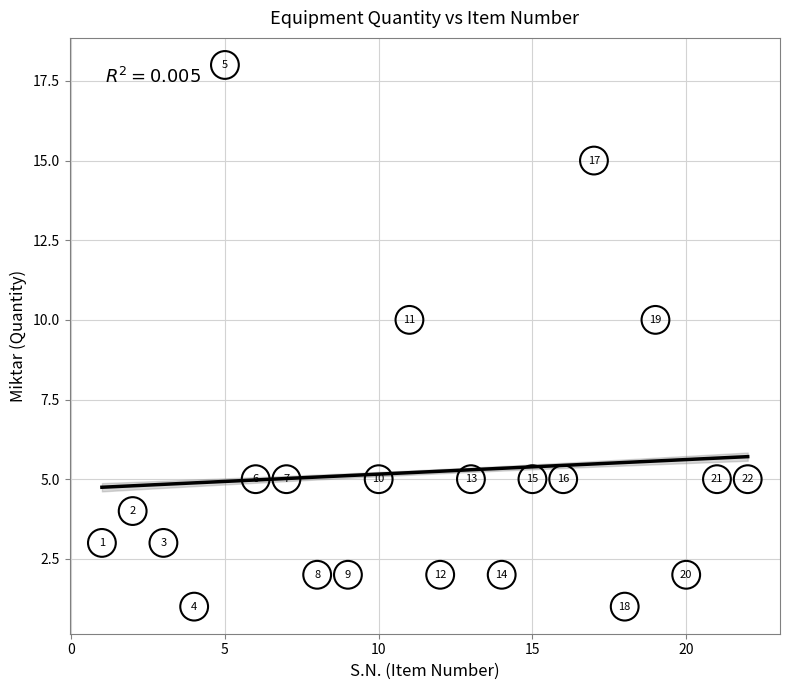

What Y value in the scatter plot is closest to 9?

10